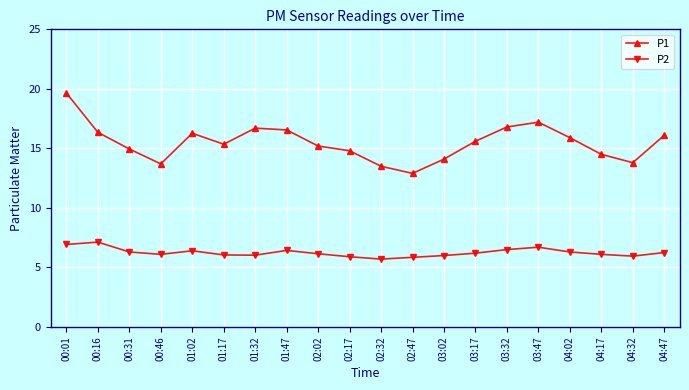

The P1 series shows 31.6 at 00:01. True or false?

False